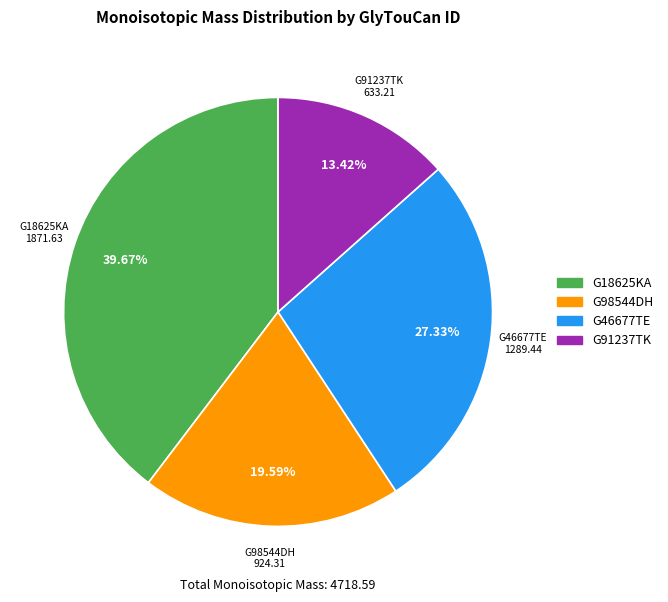

What is the largest slice in the pie chart?

G18625KA